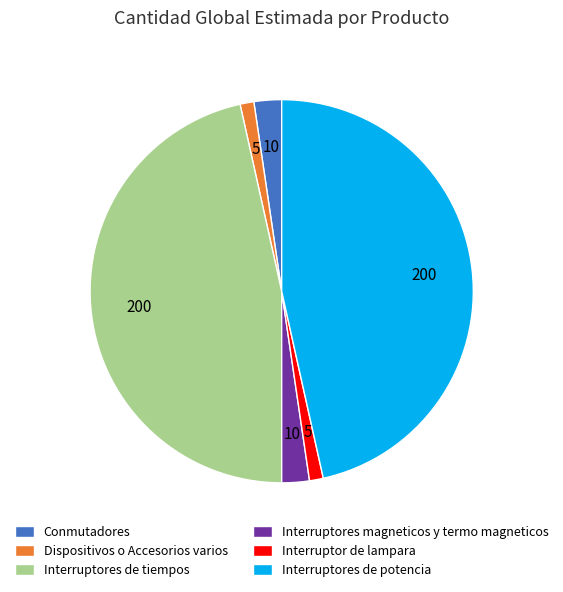

What is the ratio of the value at Interruptor de lampara to the value at Interruptores magneticos y termo magneticos?

0.5